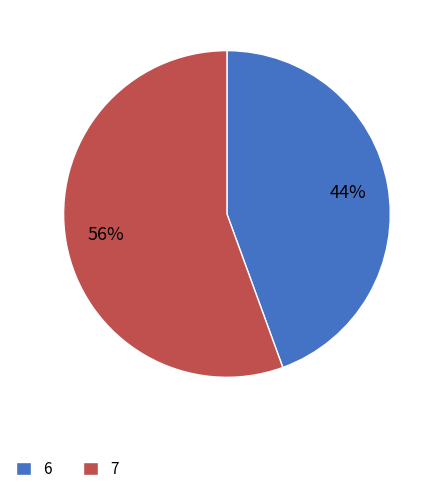

What percentage is the 7 slice, to the nearest percent?

56%